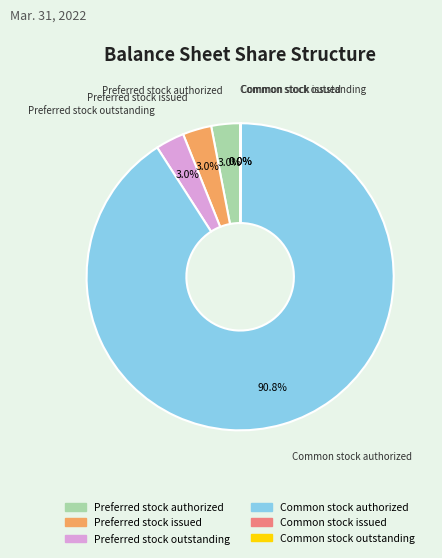

To the nearest percent, what is the average slice percentage?

17%